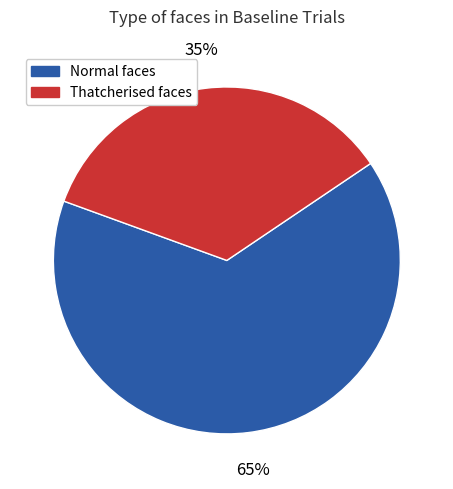

Rank the categories by value from highest to lowest.

Normal faces, Thatcherised faces